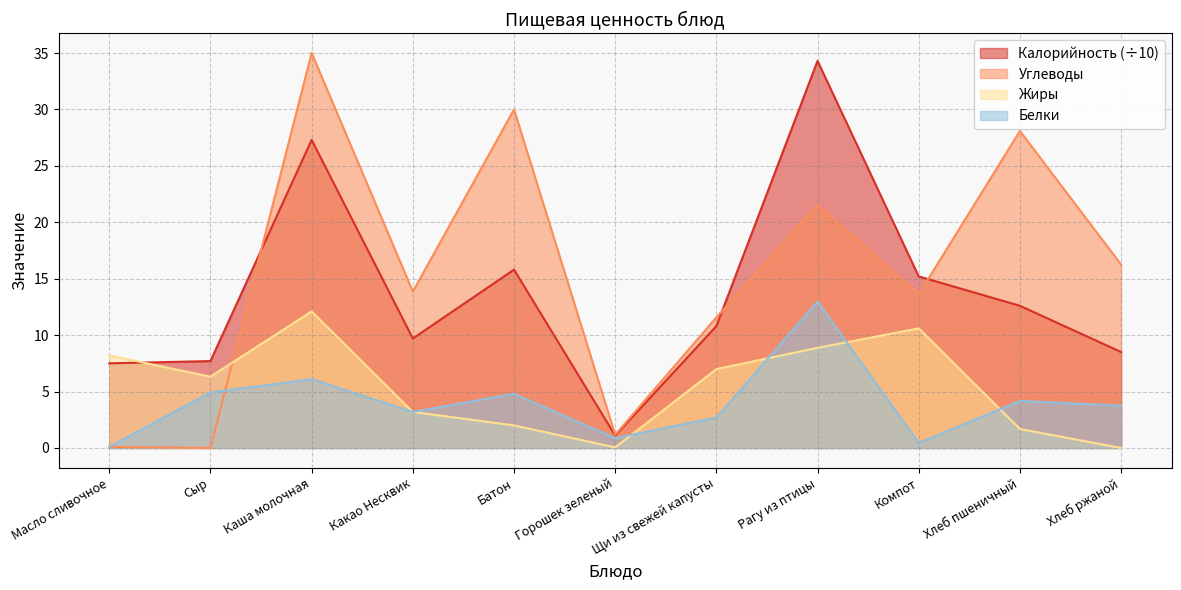

List the labels in order of Калорийность value, largest first.

Рагу из птицы, Каша молочная, Батон, Компот, Хлеб пшеничный, Щи из свежей капусты, Какао Несквик, Хлеб ржаной, Сыр, Масло сливочное, Горошек зеленый